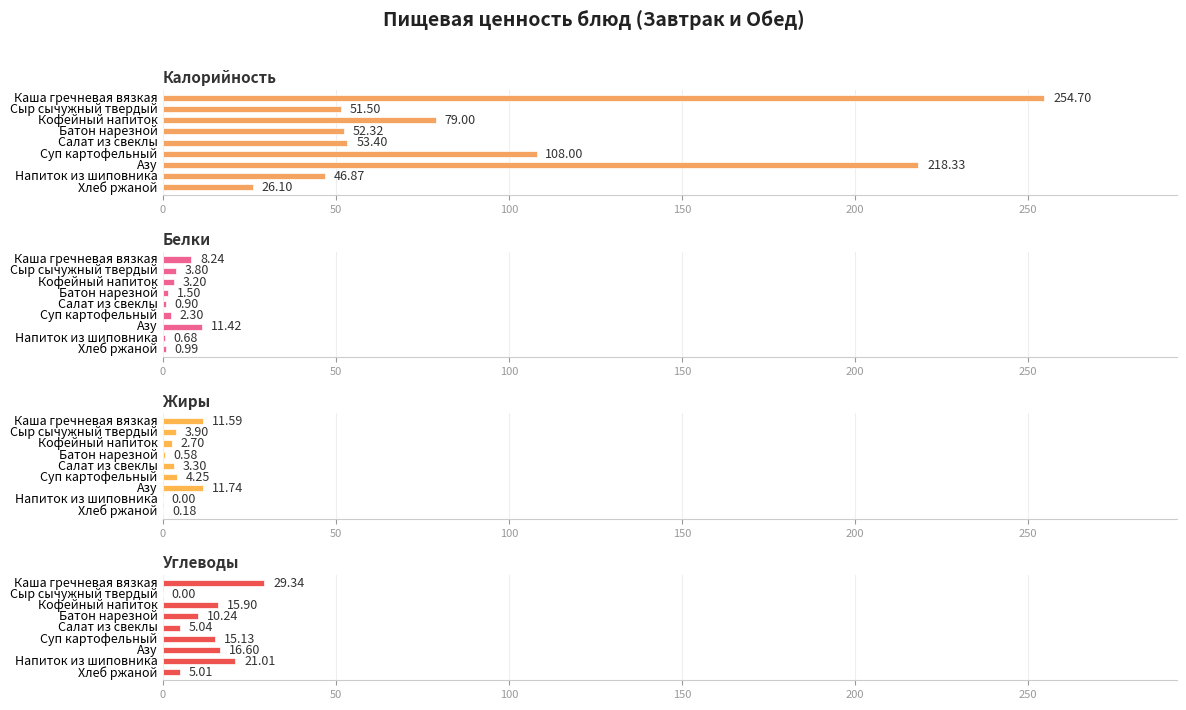

What is the average value of the Жиры series?

4.2